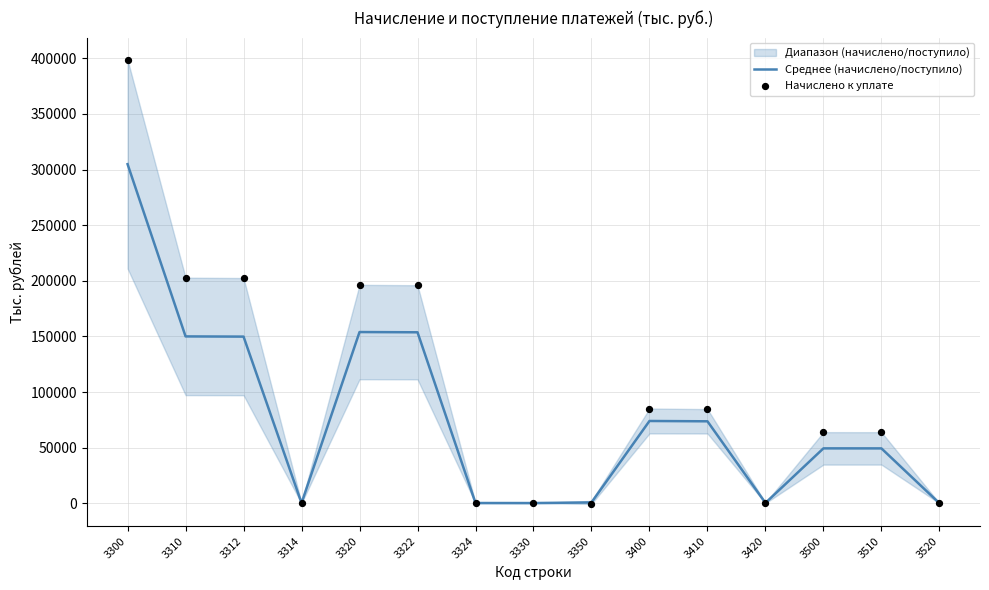

What is the total value across all series at 3324?

565.0